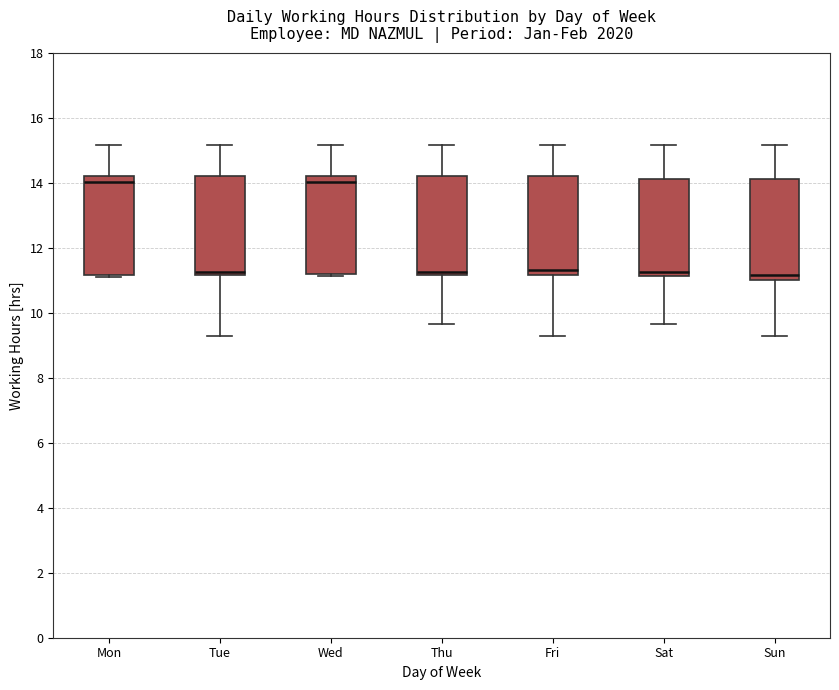

Where is the upper edge of the box for Fri on the y-axis? The values are not printed on the chart, so give them approximately, as read against the axis.

14.2